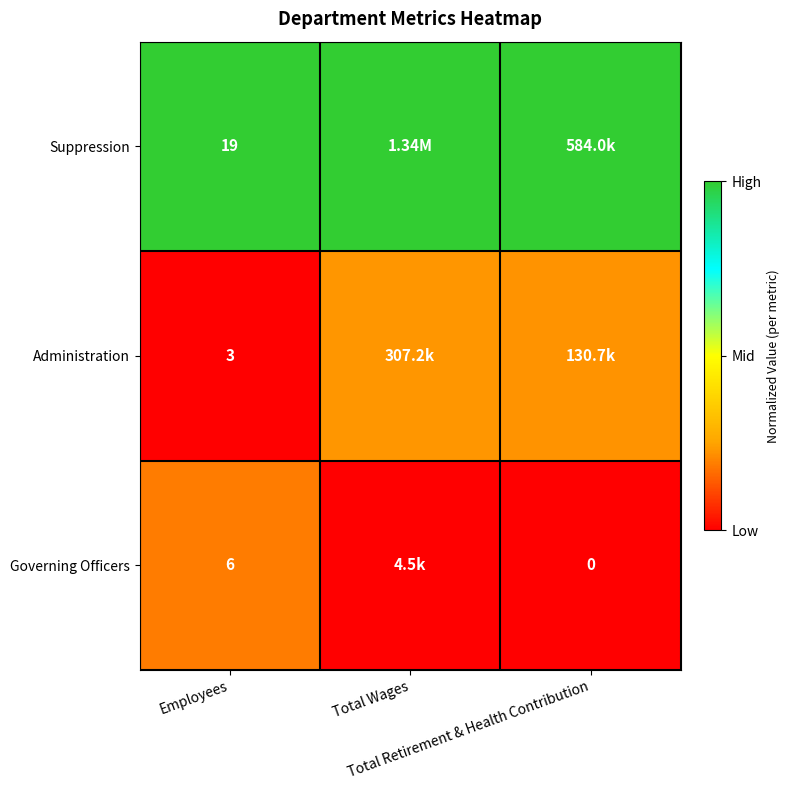

Where is Suppression nearest to the value 1?

Employees